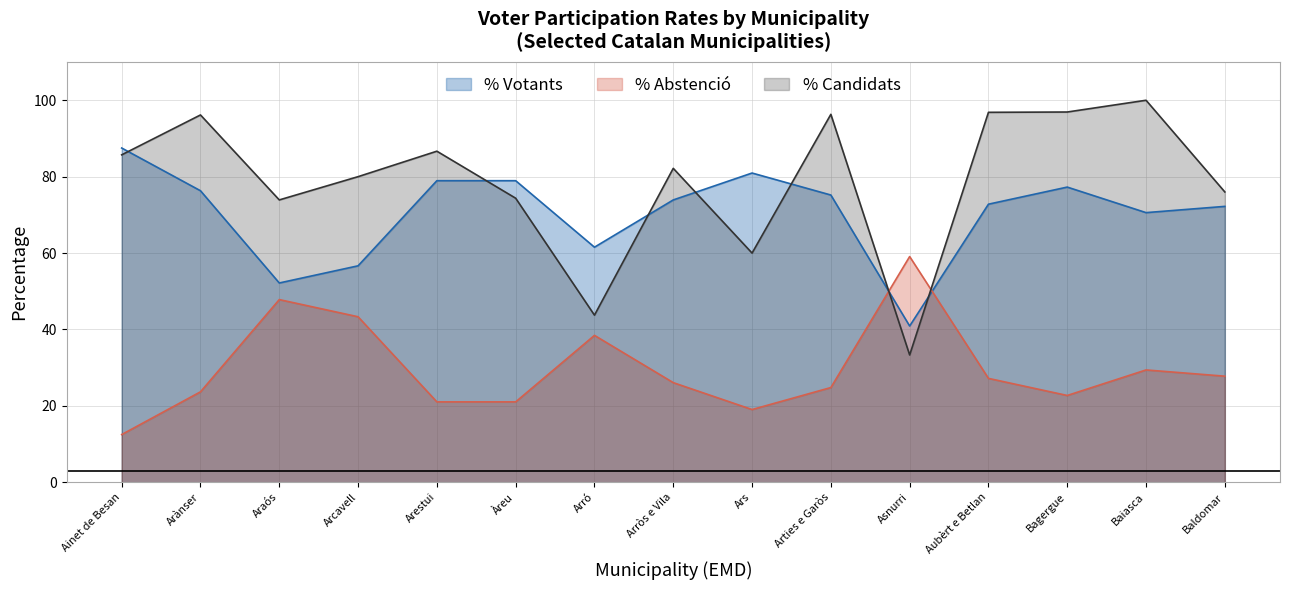

Which has a higher value, Baiasca or Arestui?

Arestui